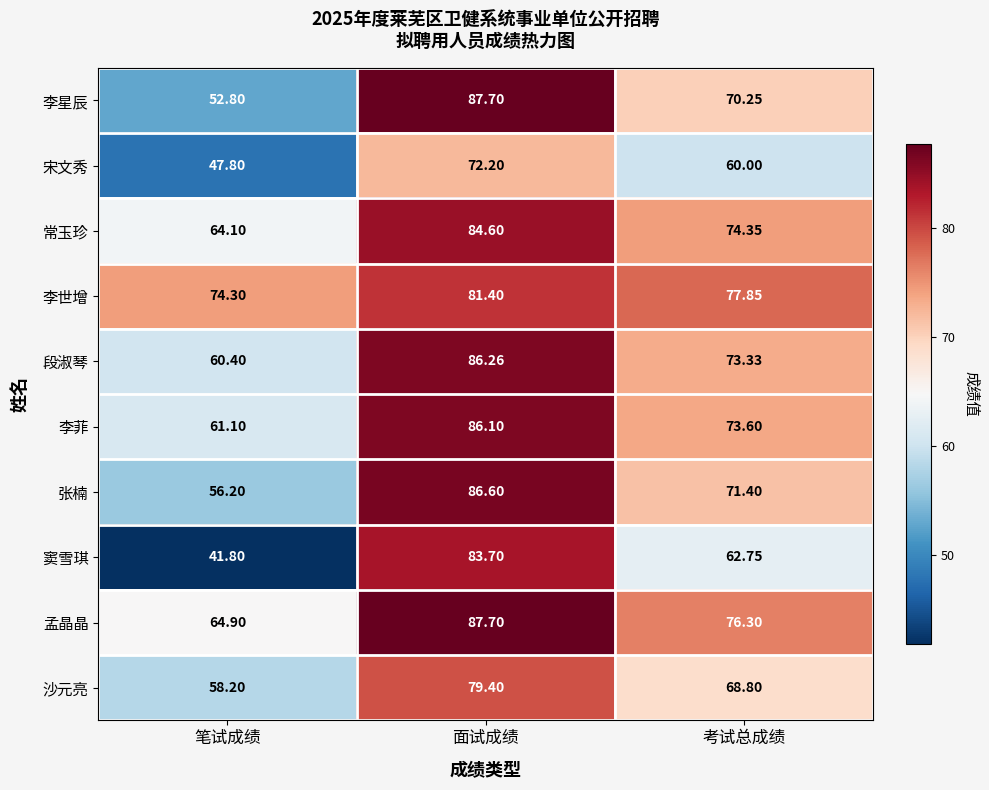

Which series has the largest range (max minus min)?

窦雪琪